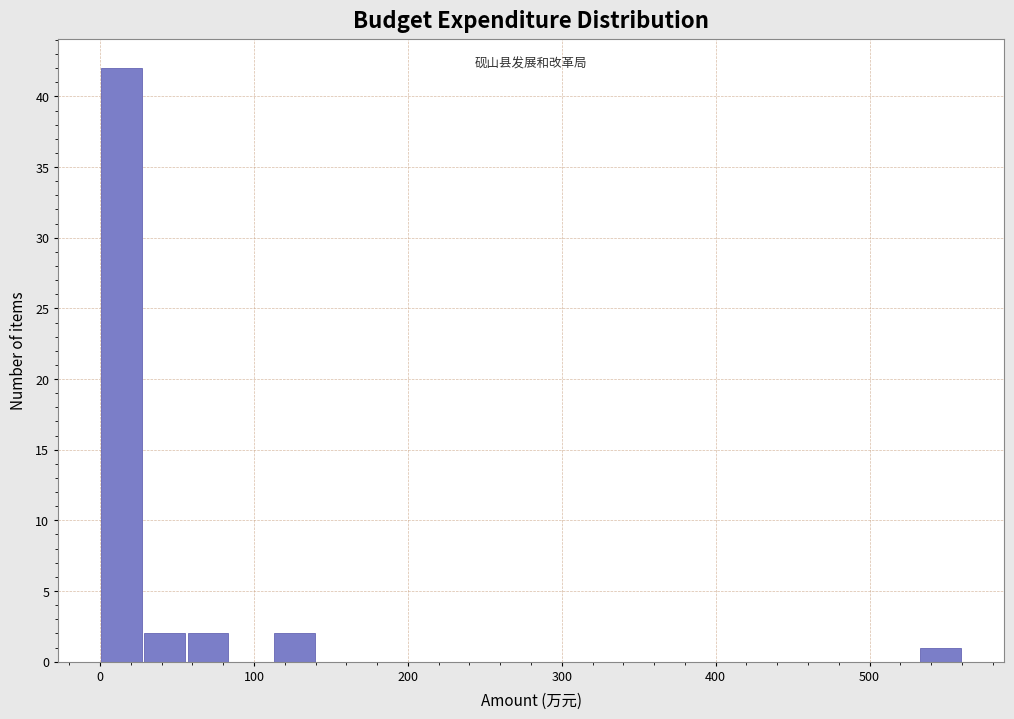

Around what value on the x-axis is the tallest bar? Give the approximate position of its centre, as read against the axis.

10